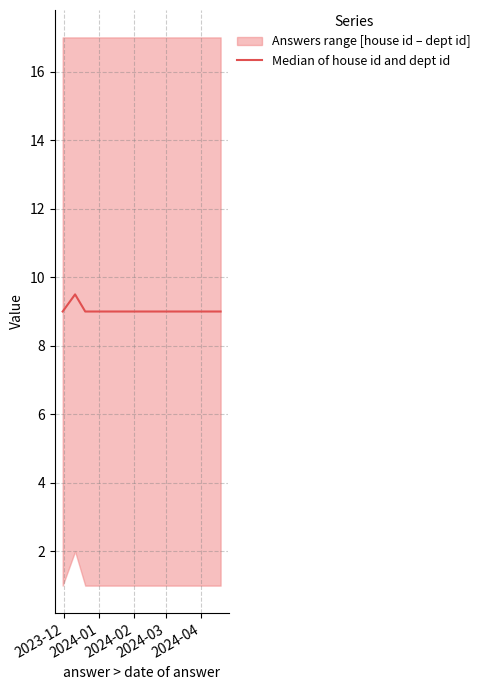

The chart shows a value of 5.3 at 2024-02. True or false?

False